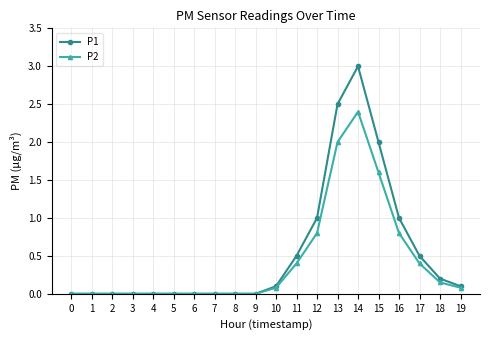

What is the maximum value shown in the chart?

3.0